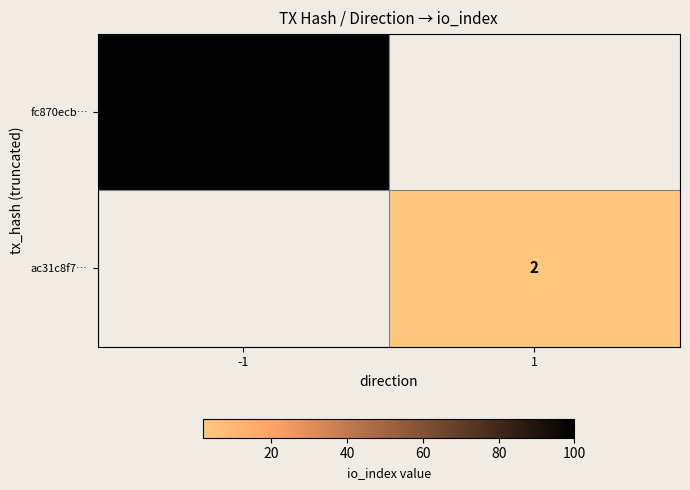

How many distinct data groups are displayed?

2